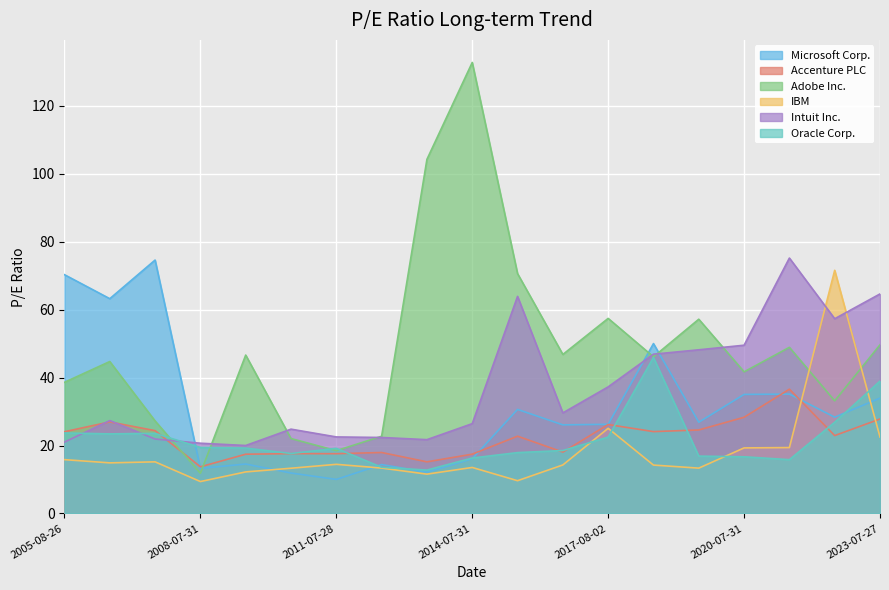

Is the value of Adobe Inc. at 2019-08-01 greater than the value of Intuit Inc. at 2011-07-28?

Yes